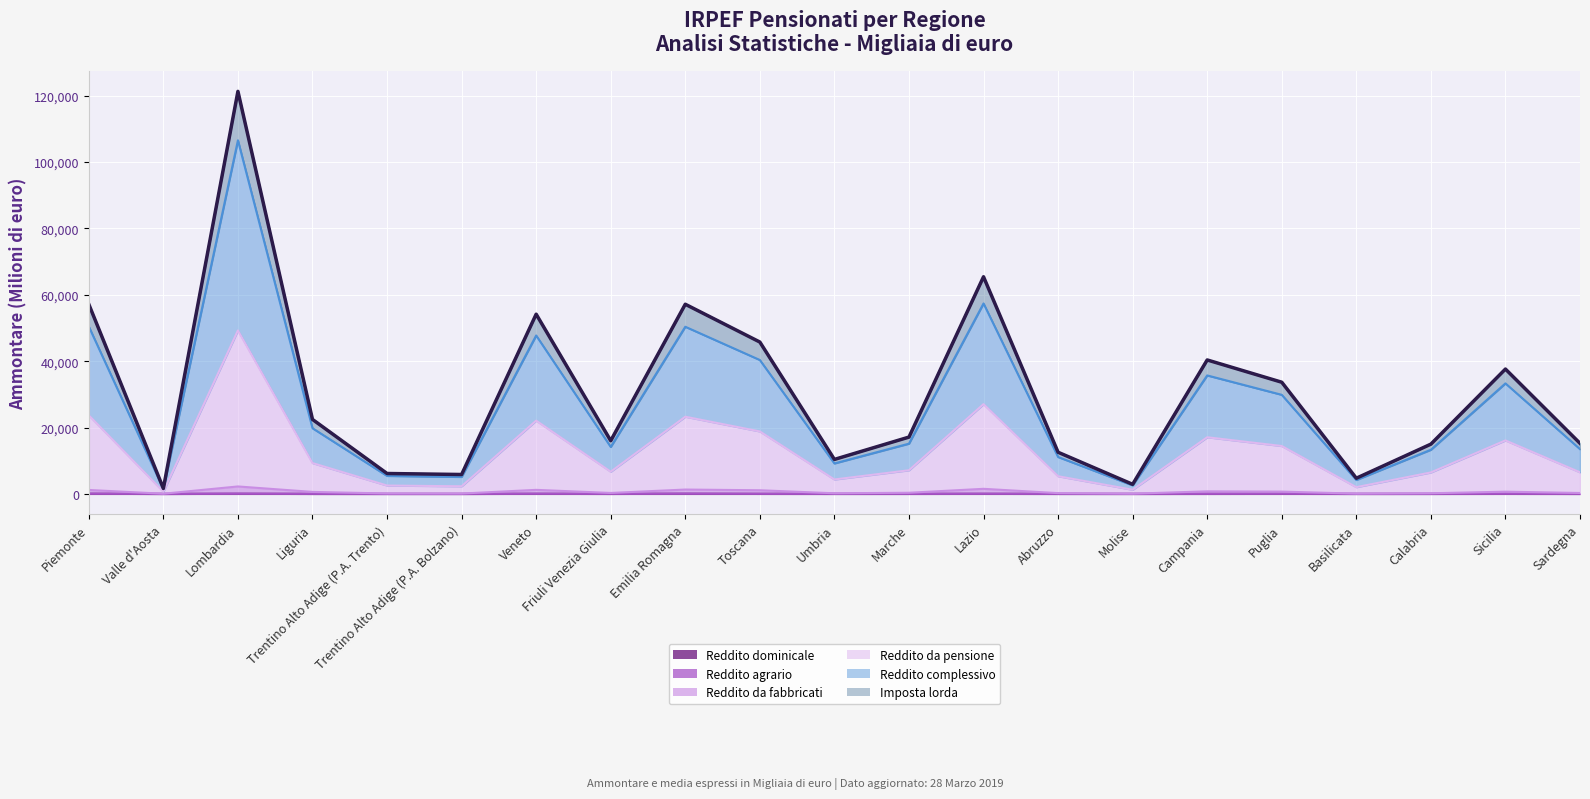

What is the difference between the maximum and minimum values in the Reddito dominicale (Ammontare) series?

50.0